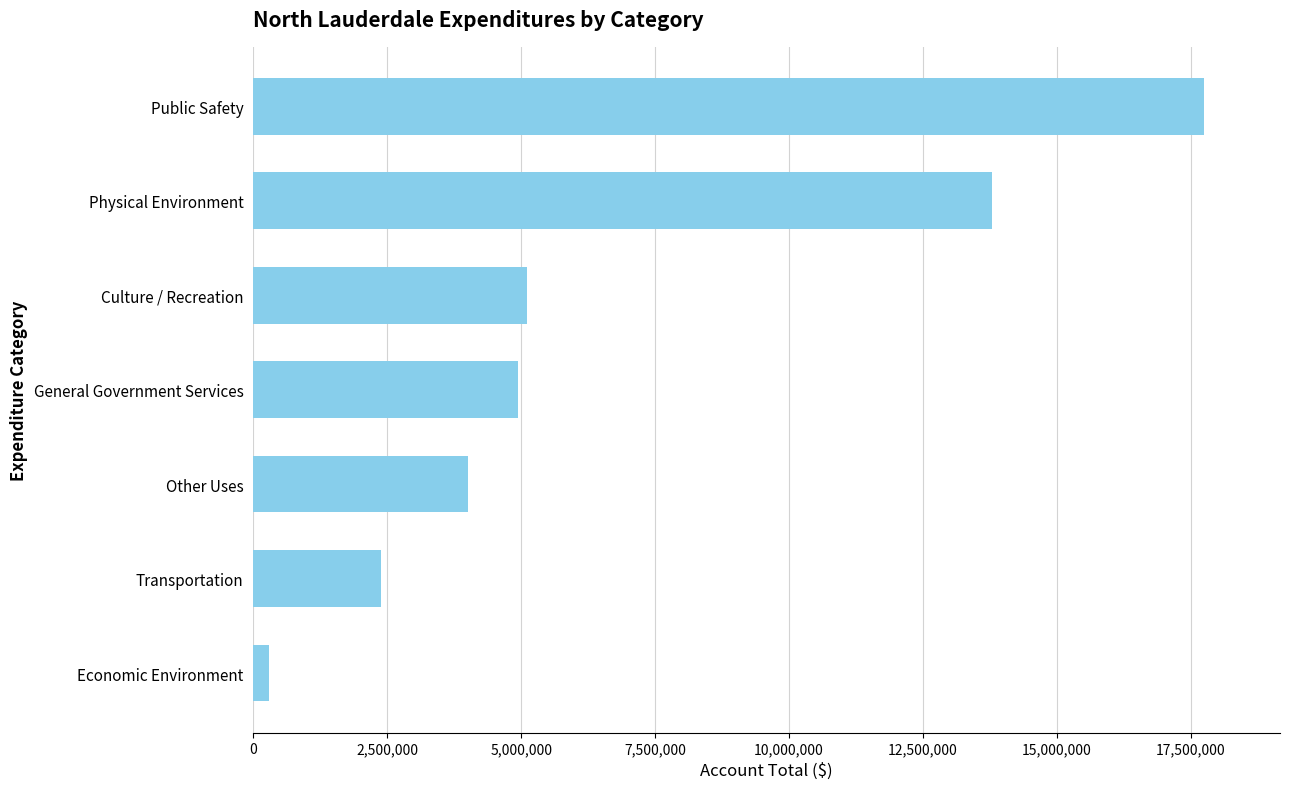

Reading bottom to top, extract all data points from this chart.

303501	2383060	4005257	4942939	5102846	13778828	17740929